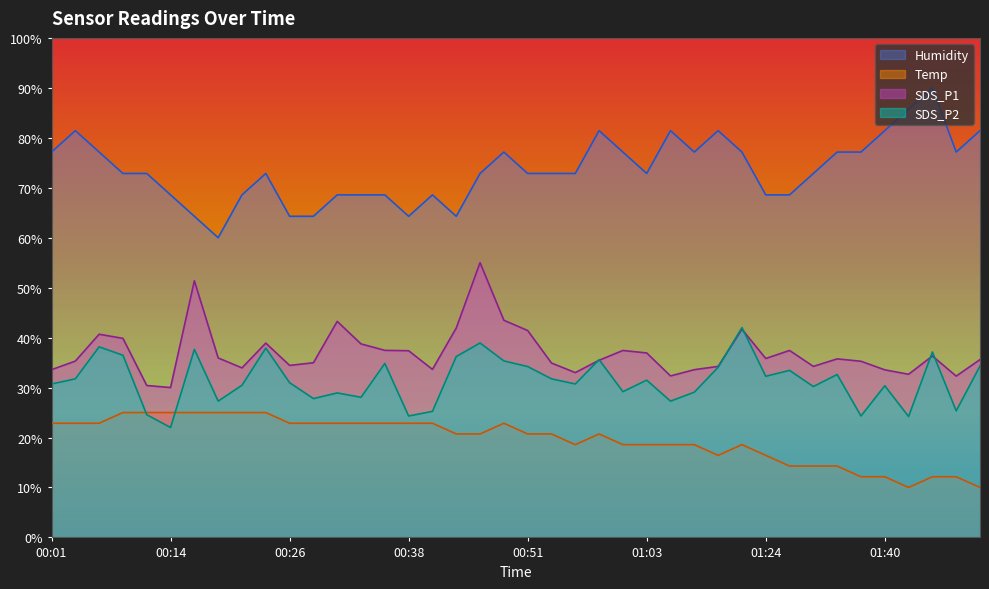

Which series has the widest spread of values?

Humidity